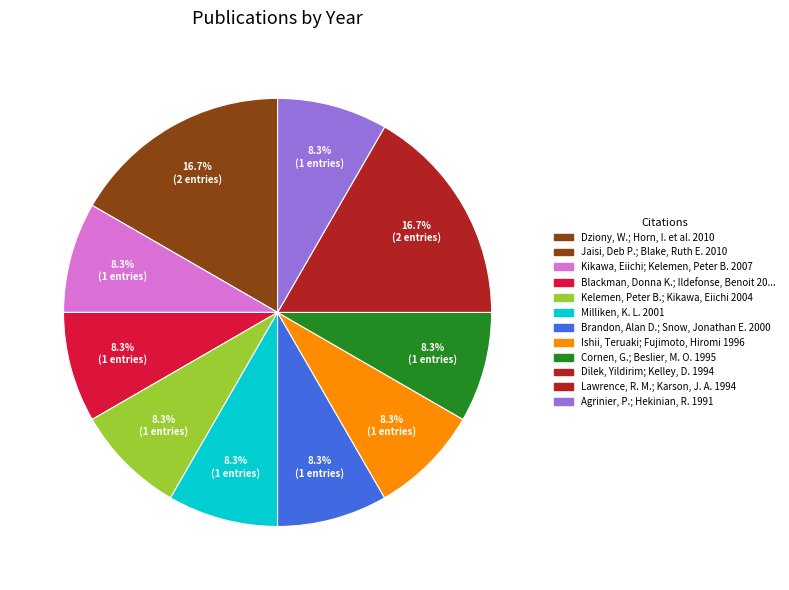

Does any single category account for the majority?

No